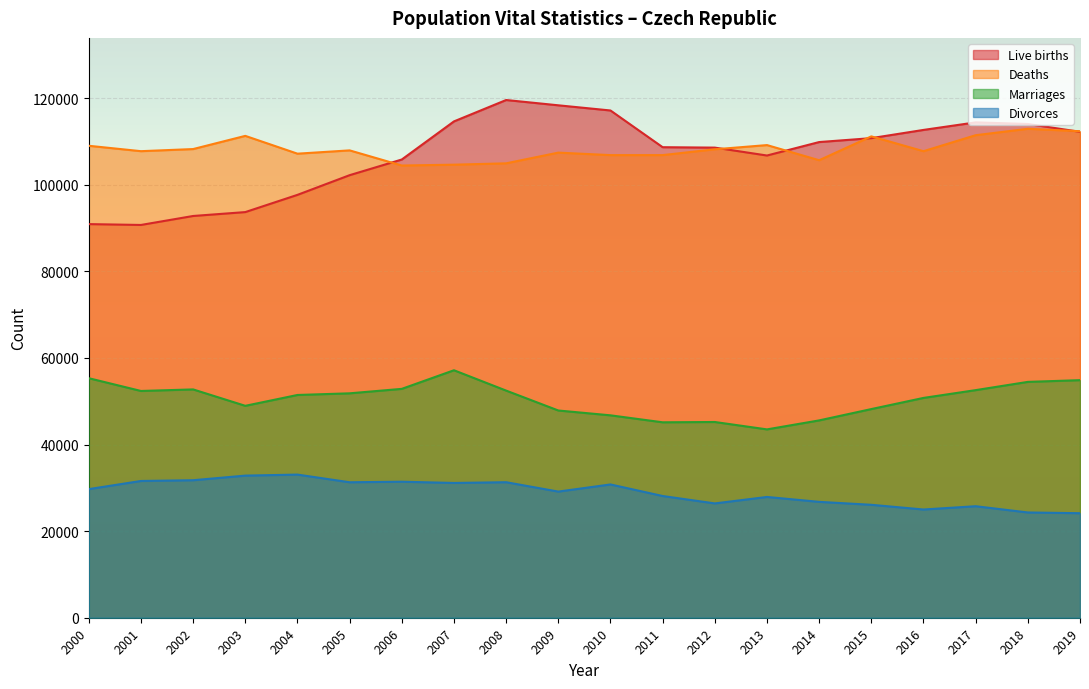

What is the approximate value of Divorces at 2007, to the nearest 10?

31130